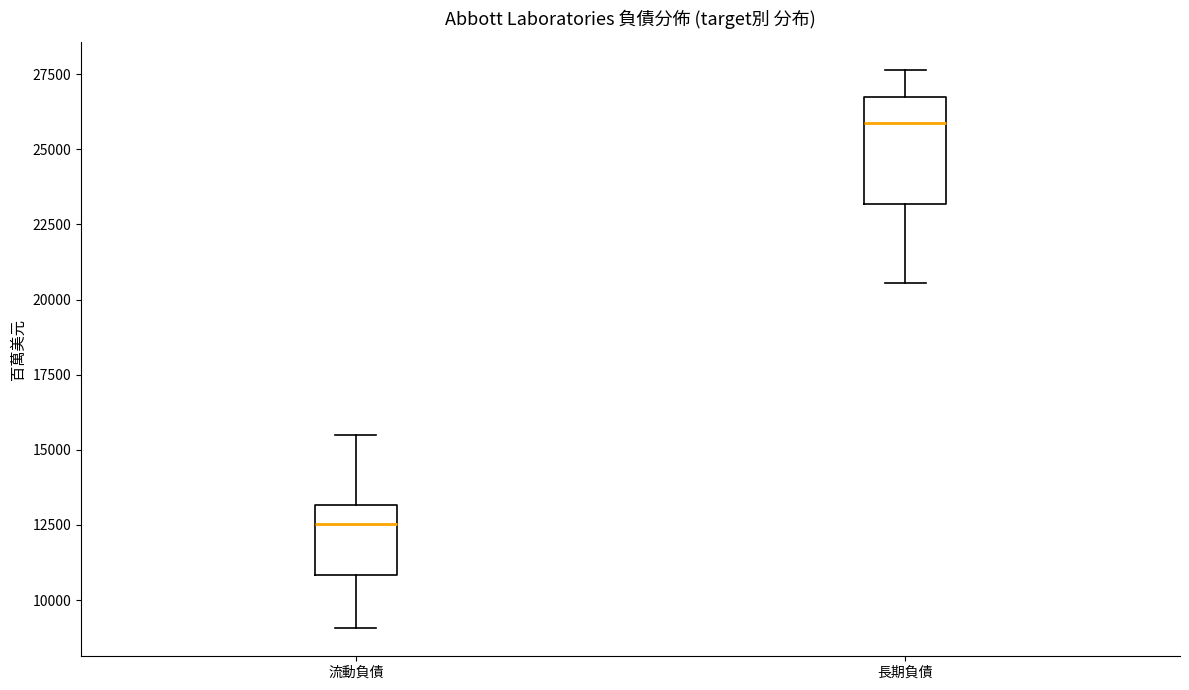

Which box is the tallest, from its lower edge to its upper edge?

長期負債